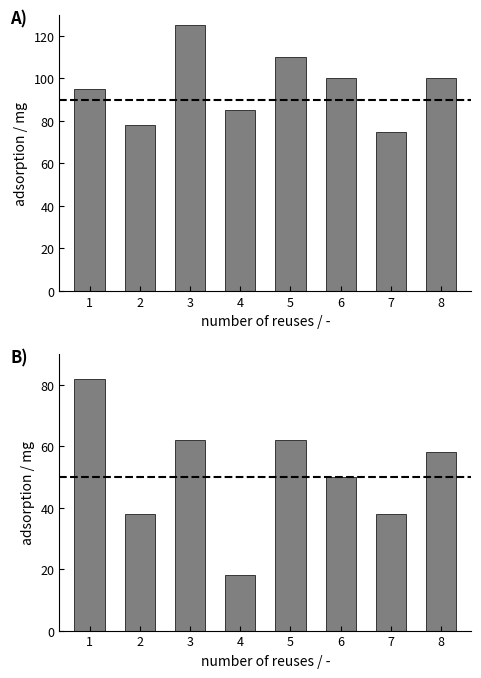

Where does the Zone Promoteur series first go above 100?

3